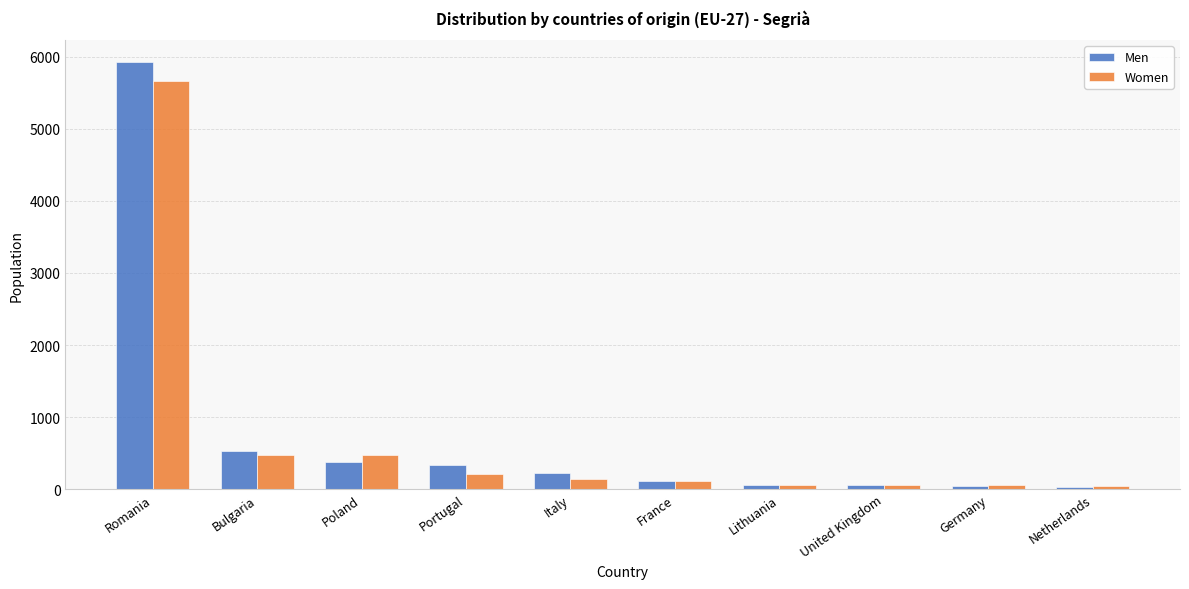

What is the label of the 2nd bar from the left?

Bulgaria